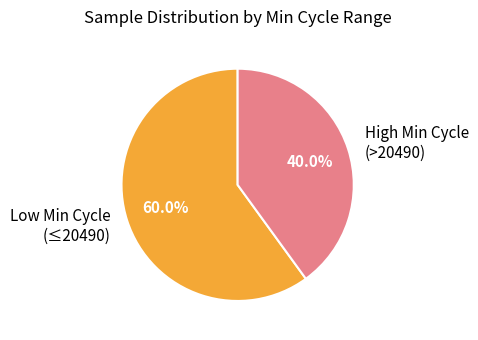

What is the ratio of the value at Low Min Cycle (≤20490) to the value at High Min Cycle (>20490)?

1.5